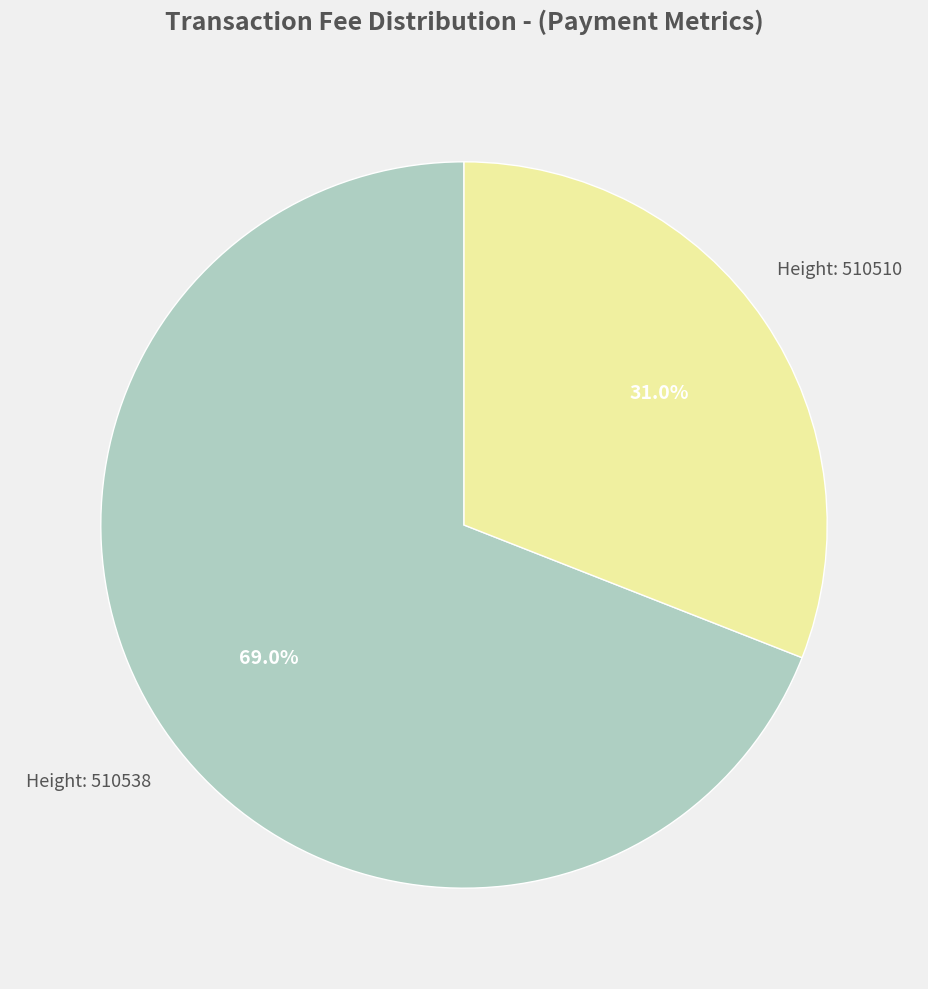

Does any single category account for the majority?

Yes